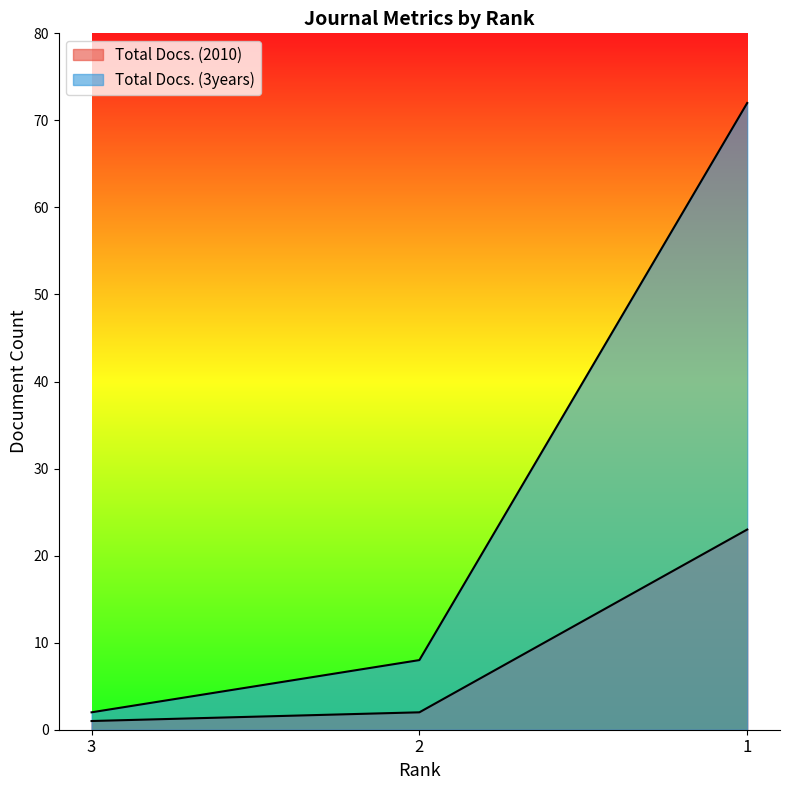

What is the difference between the maximum and minimum values in the Total Docs. (2010) series?

22